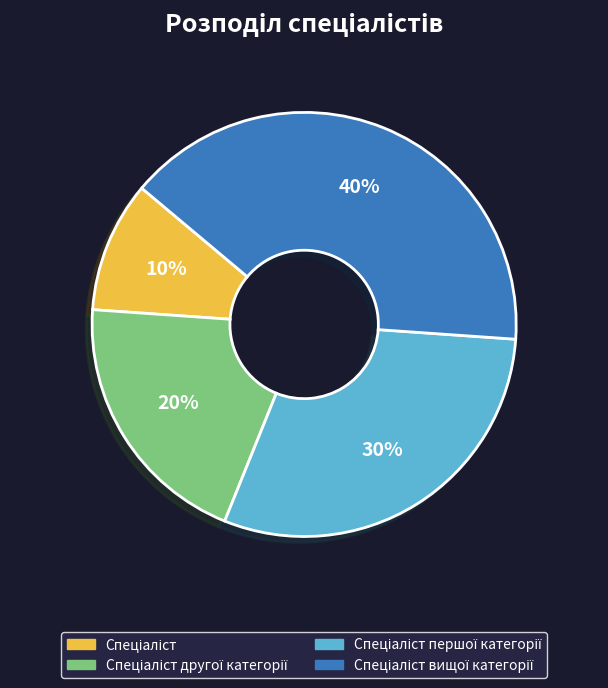

Does any single category account for the majority?

No